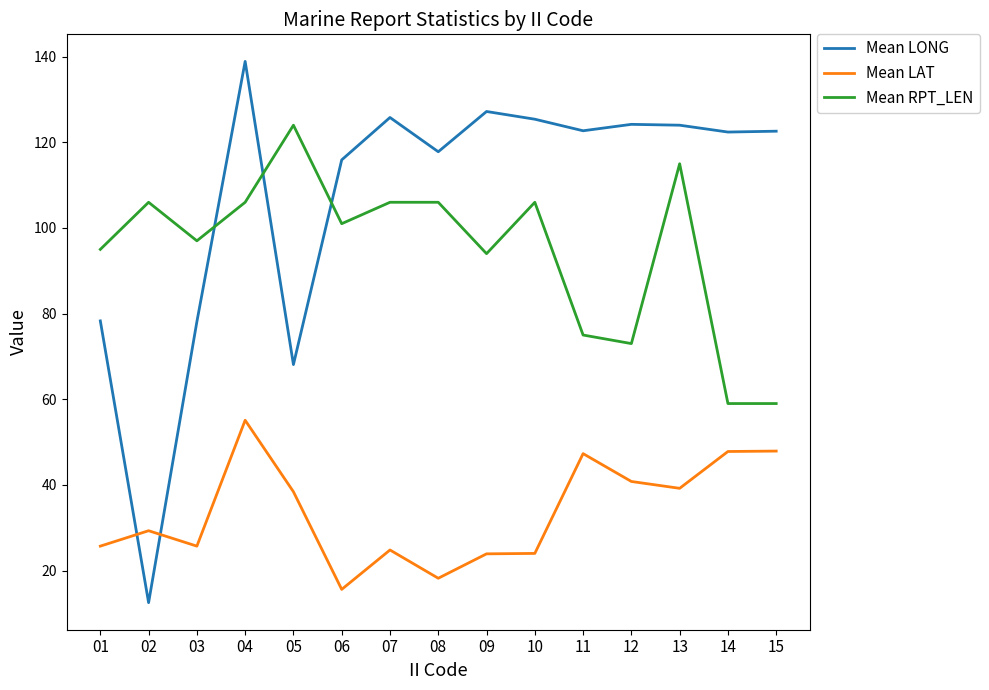

At which category does Mean RPT_LEN reach its first local valley?

03